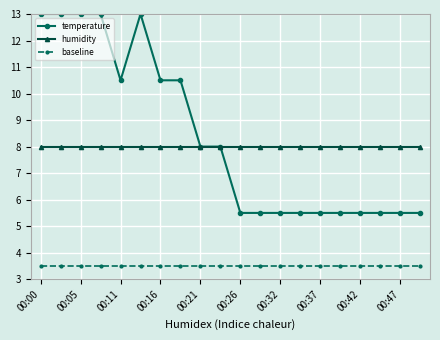

What is the sum of all temperature values?

167.5